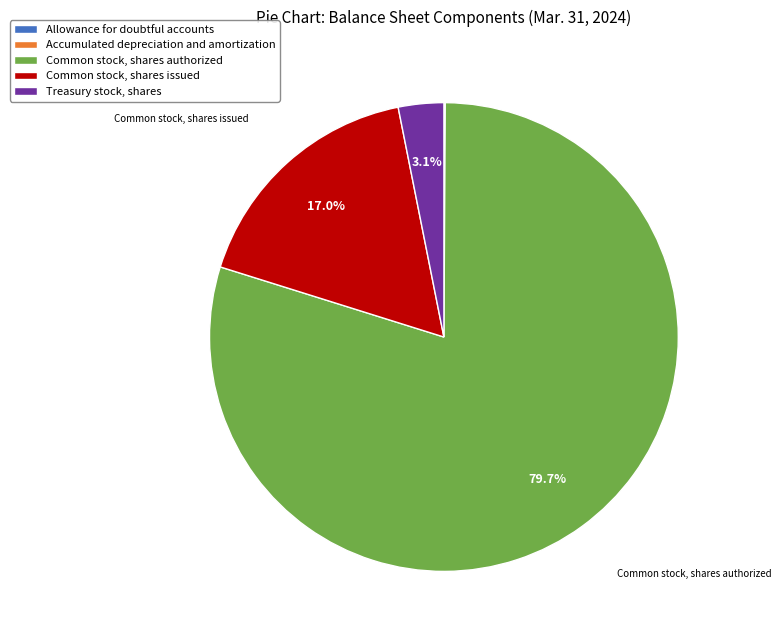

Which category has the biggest portion of the pie?

Common stock, shares authorized